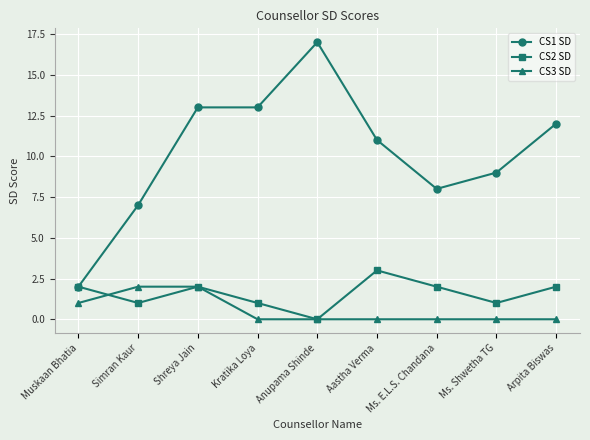

What position from the left is Simran Kaur?

2